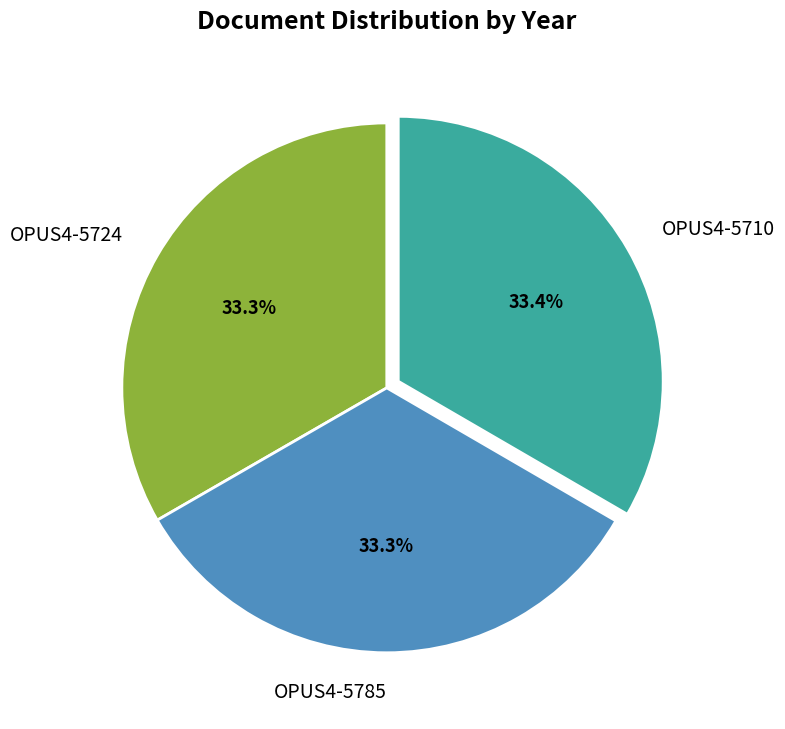

True or false: OPUS4-5724 accounts for 40% of the total.

False